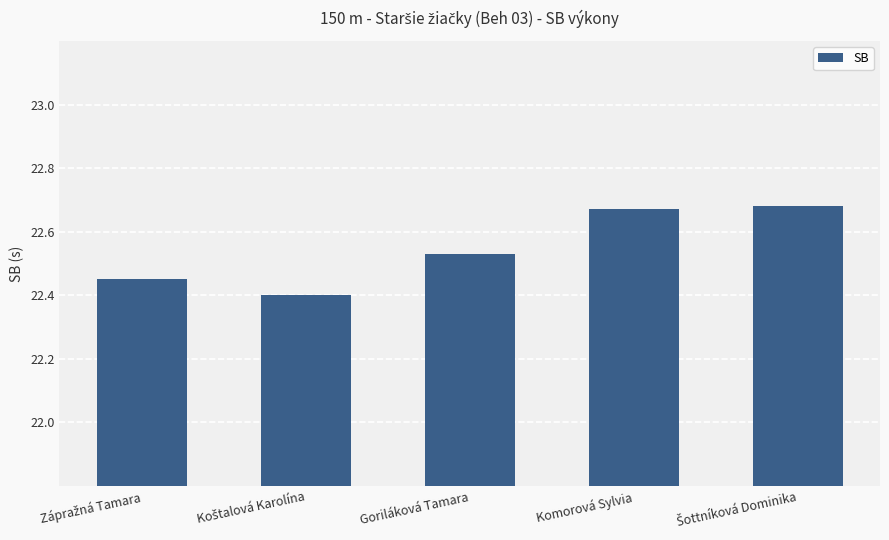

What position from the left is Goriláková Tamara?

3